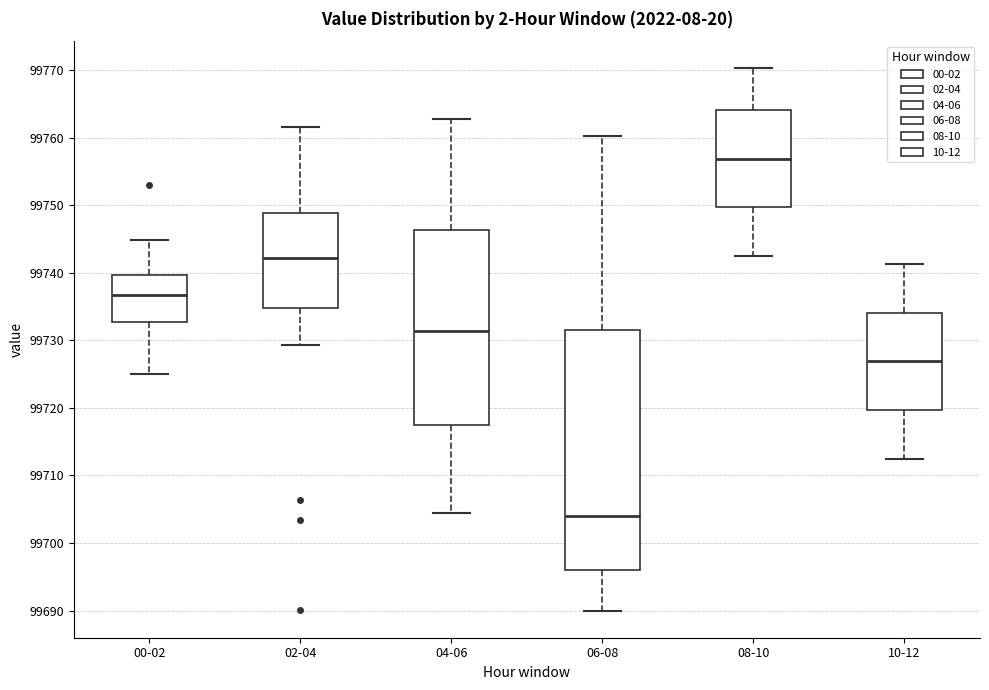

Reading left to right, transcribe this box plot: for each box, give where its median line is, the range the box spans, and where its two whiskers end, as read against the y-axis. The values are not printed on the chart, so give them approximately, as read against the axis.

00-02: median 99737, box 99733 to 99740, whiskers 99725 to 99745
02-04: median 99742, box 99735 to 99749, whiskers 99729 to 99762
04-06: median 99731, box 99717 to 99746, whiskers 99705 to 99763
06-08: median 99704, box 99696 to 99732, whiskers 99690 to 99760
08-10: median 99757, box 99750 to 99764, whiskers 99743 to 99770
10-12: median 99727, box 99720 to 99734, whiskers 99713 to 99741